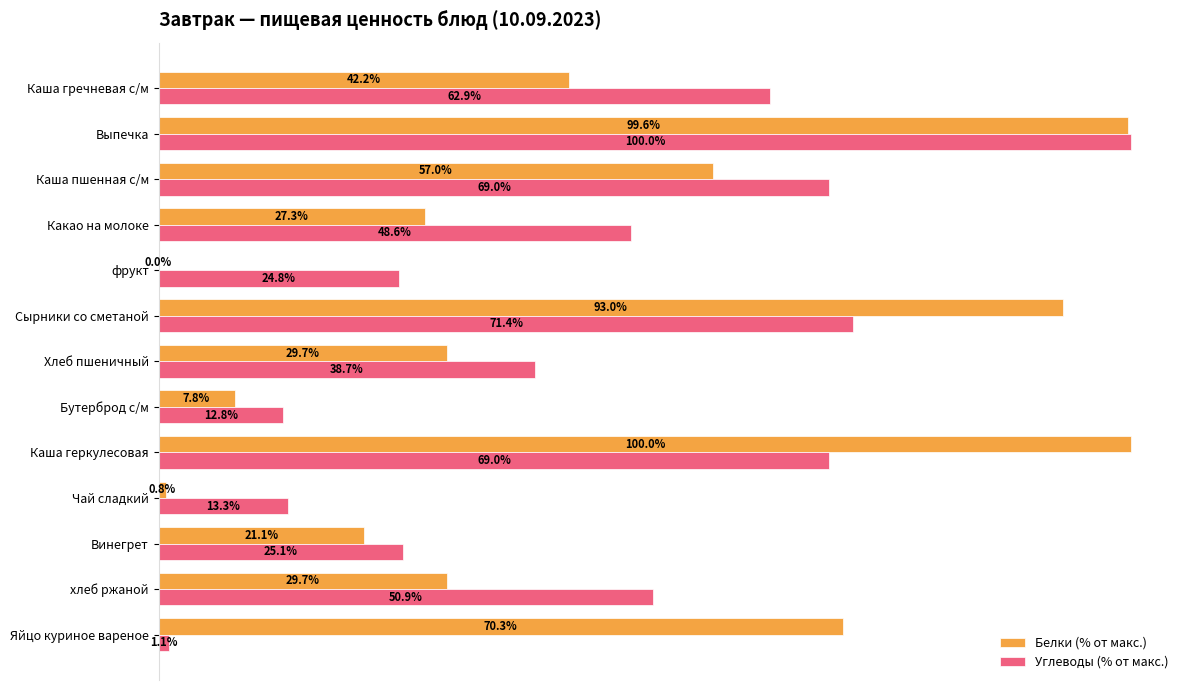

What are all the series names shown in the legend?

Белки (% от макс.), Углеводы (% от макс.)